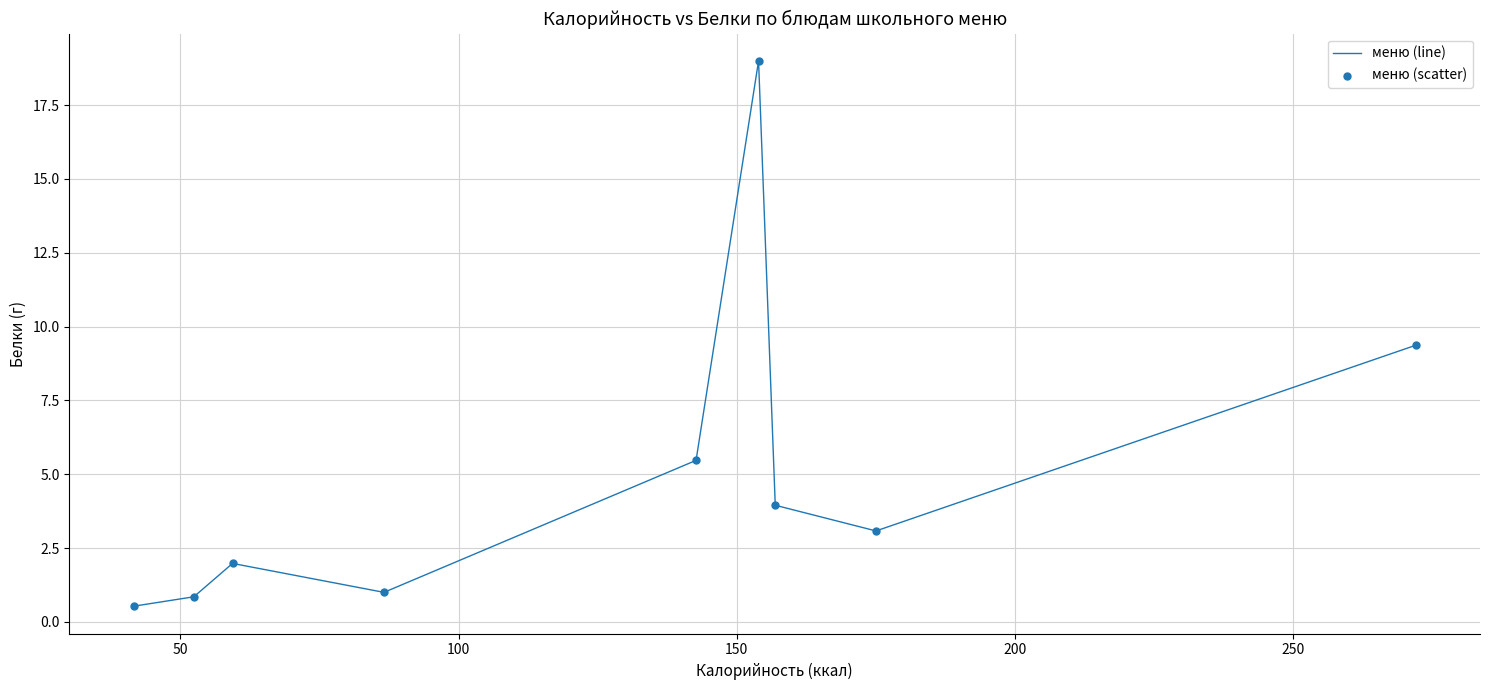

What is the greatest value displayed?

19.0